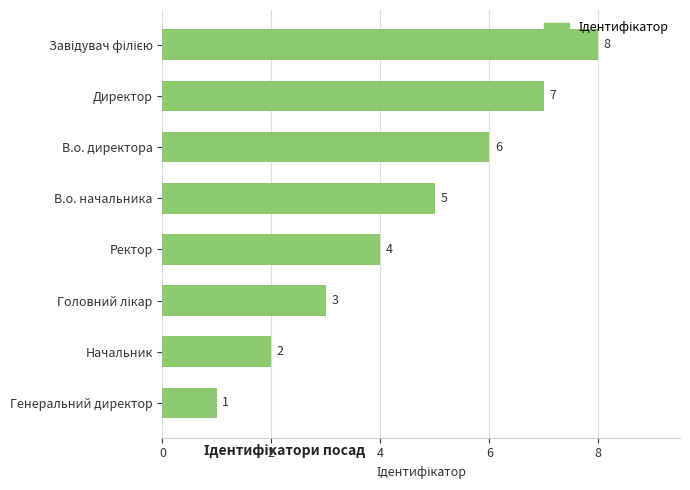

True or false: the data shows 2 at Ректор.

False